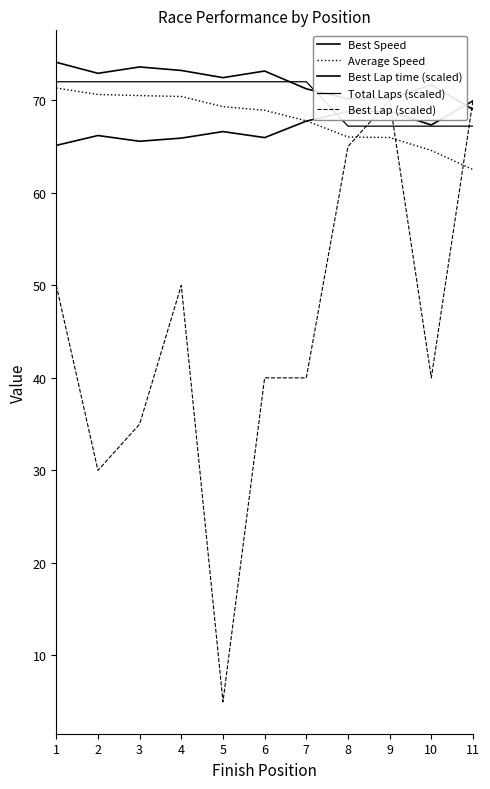

True or false: Total Laps (scaled) has more than 1 points higher than both neighbors.

False